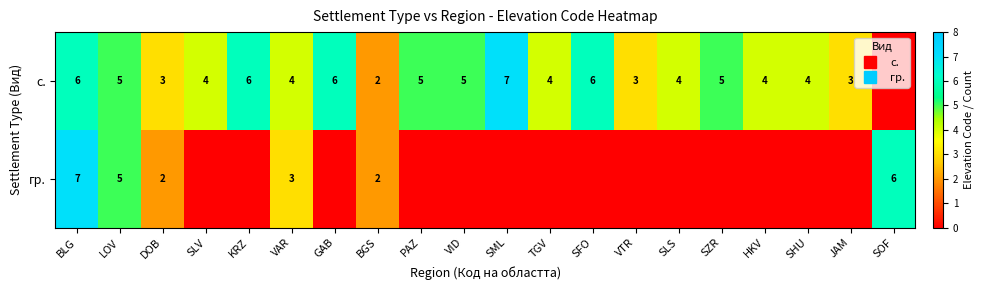

Count the number of categories in the chart.

20